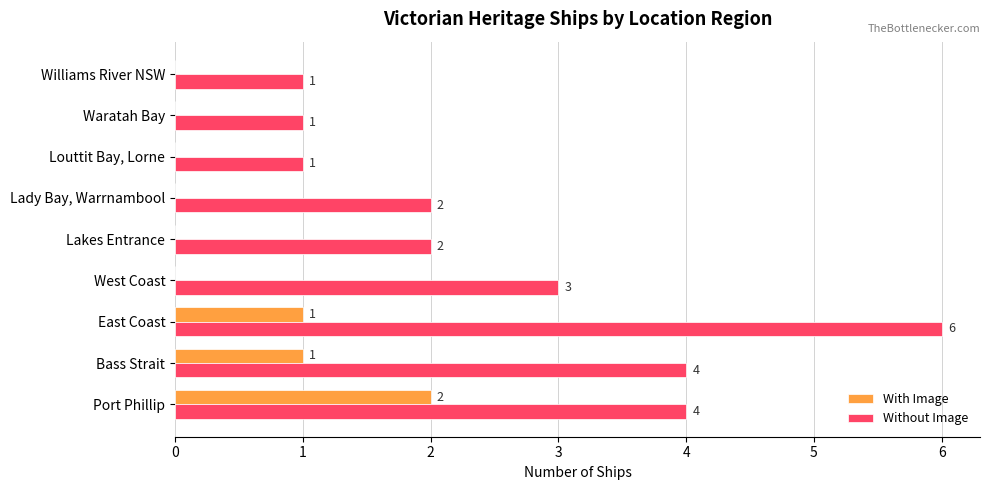

What are all the series names shown in the legend?

With Image, Without Image